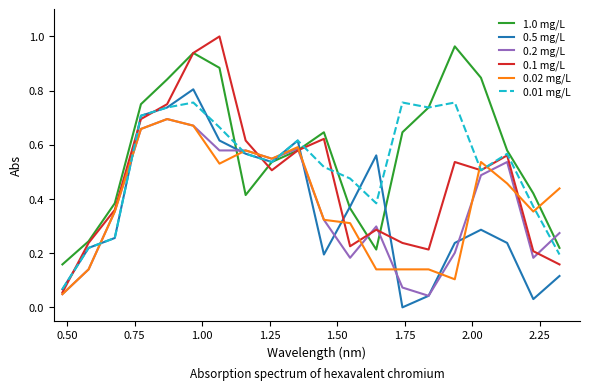

How many times do 0.5 mg/L and 0.1 mg/L cross each other?

7